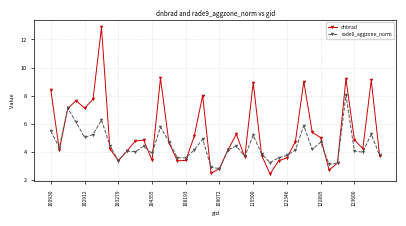

What is the minimum value for rade9_aggzone_norm?

2.8